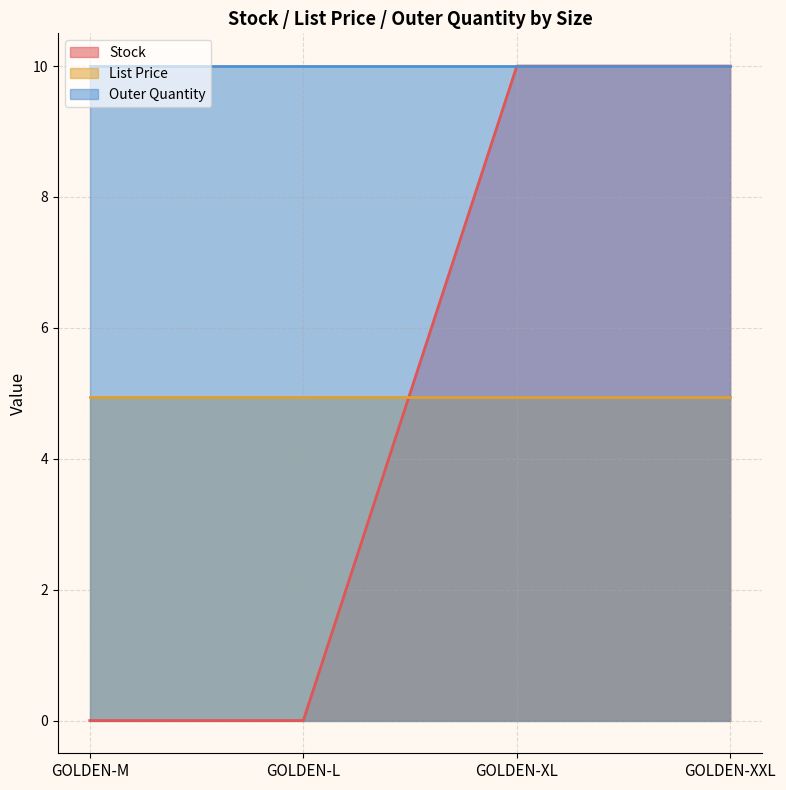

Reading left to right, what are all the values shown in this chart?

Stock: 0.0	0.0	10.0	10.0
List Price: 5.0	5.0	5.0	5.0
Outer Quantity: 10.0	10.0	10.0	10.0